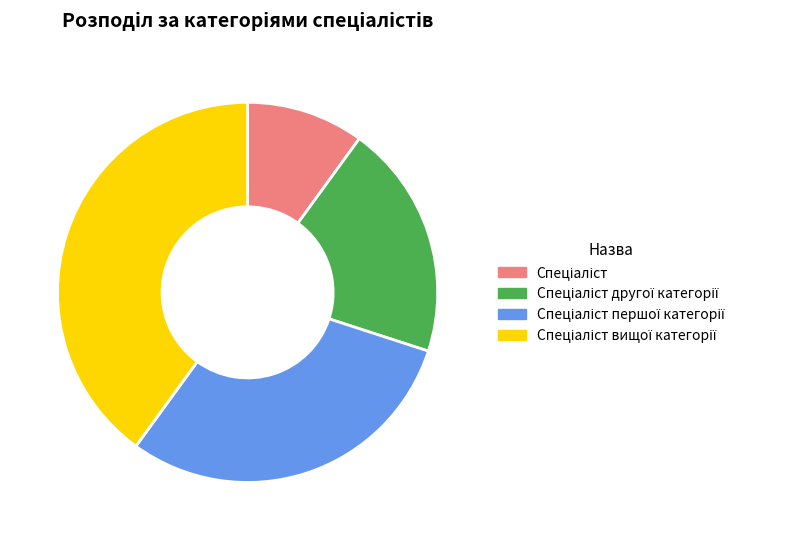

Is there a majority slice in this chart?

No